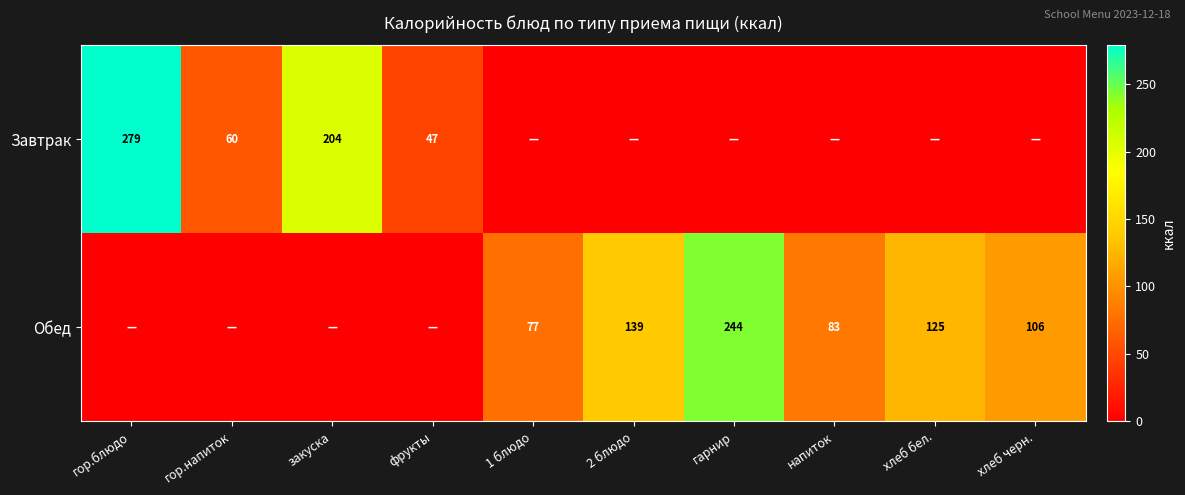

Between напиток and хлеб черн., which is larger?

напиток